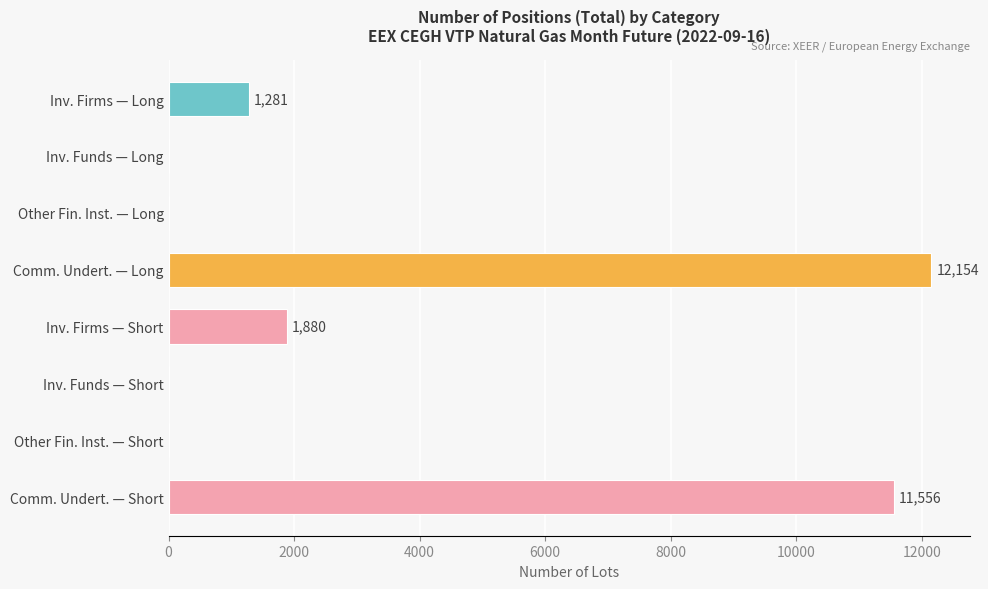

What is the sum of the values at Comm. Undert. — Long and Inv. Funds — Long?

12154